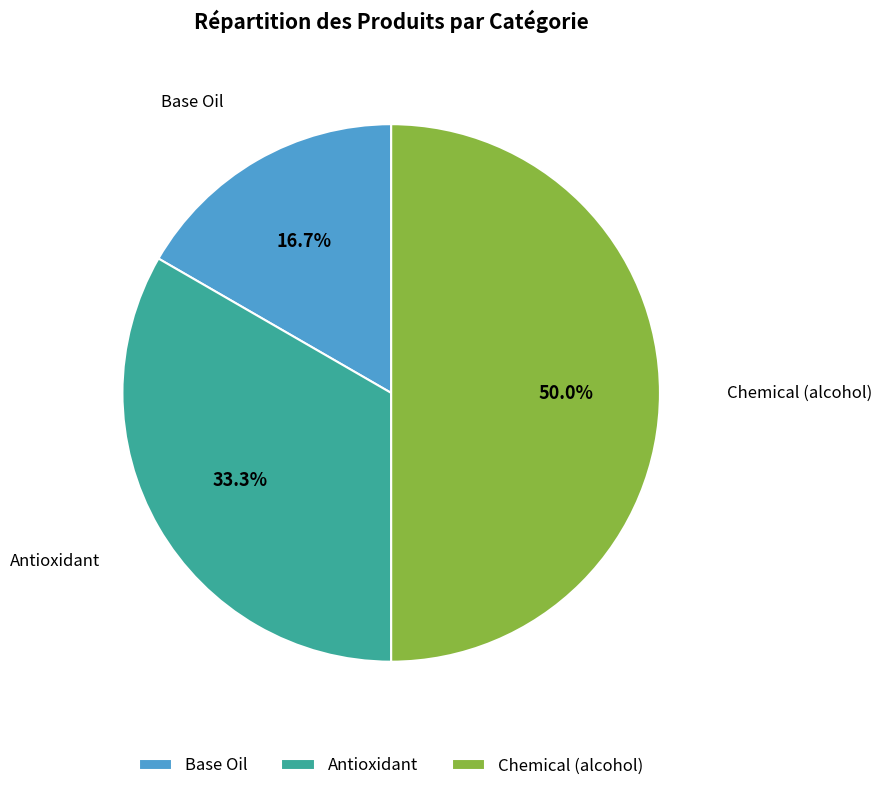

Does Base Oil represent more than half of the total?

No